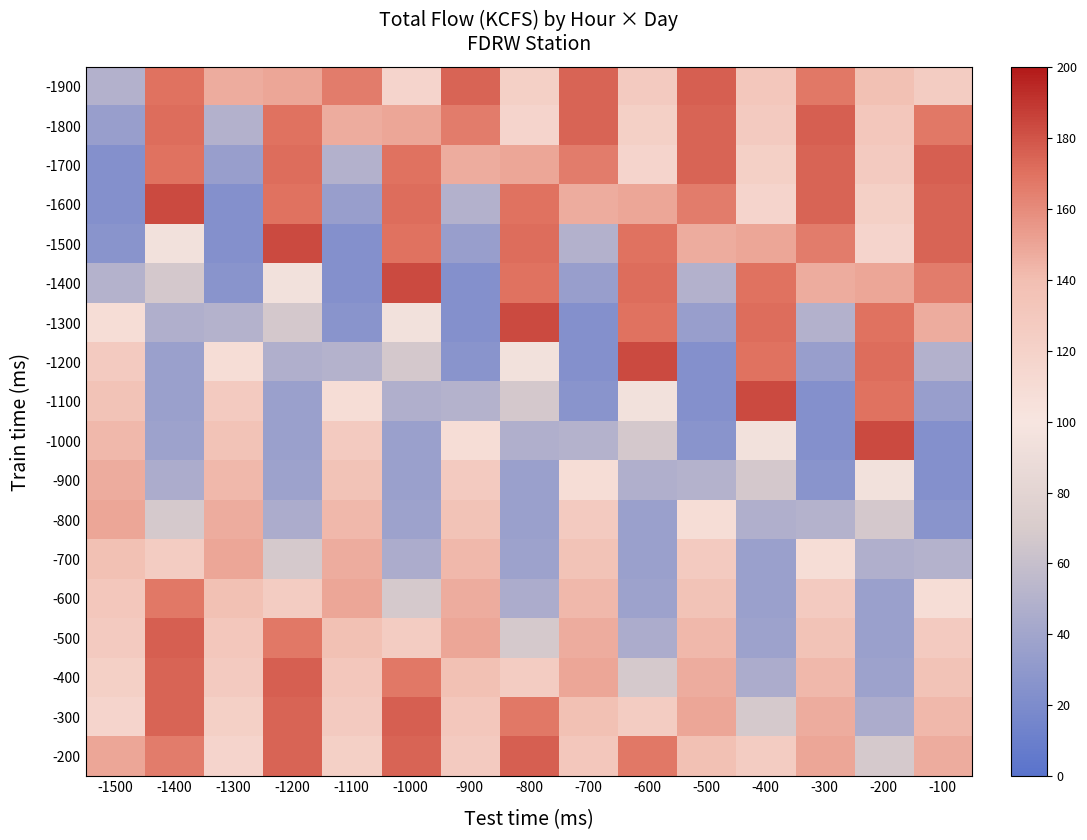

Which label corresponds to the smallest value in the chart?

-1500